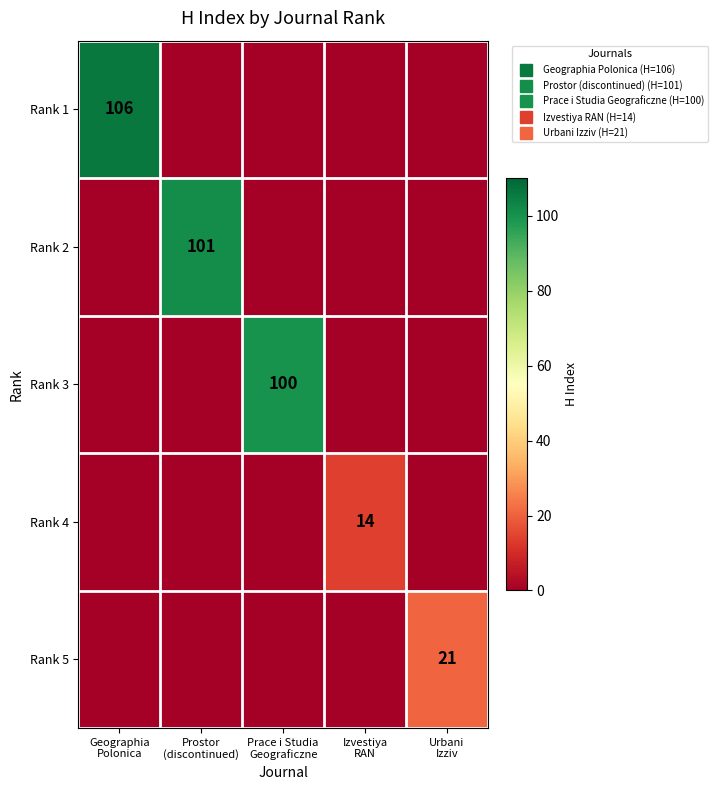

Which series changed the most between Geographia Polonica and Urbani Izziv?

Rank 1